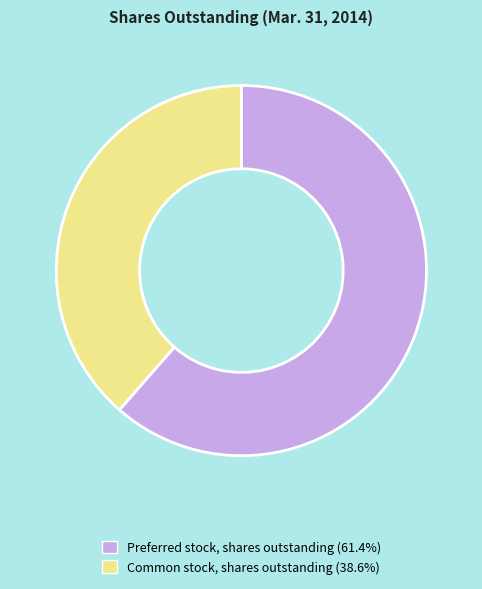

Between Preferred stock, shares outstanding and Common stock, shares outstanding, which is larger?

Preferred stock, shares outstanding